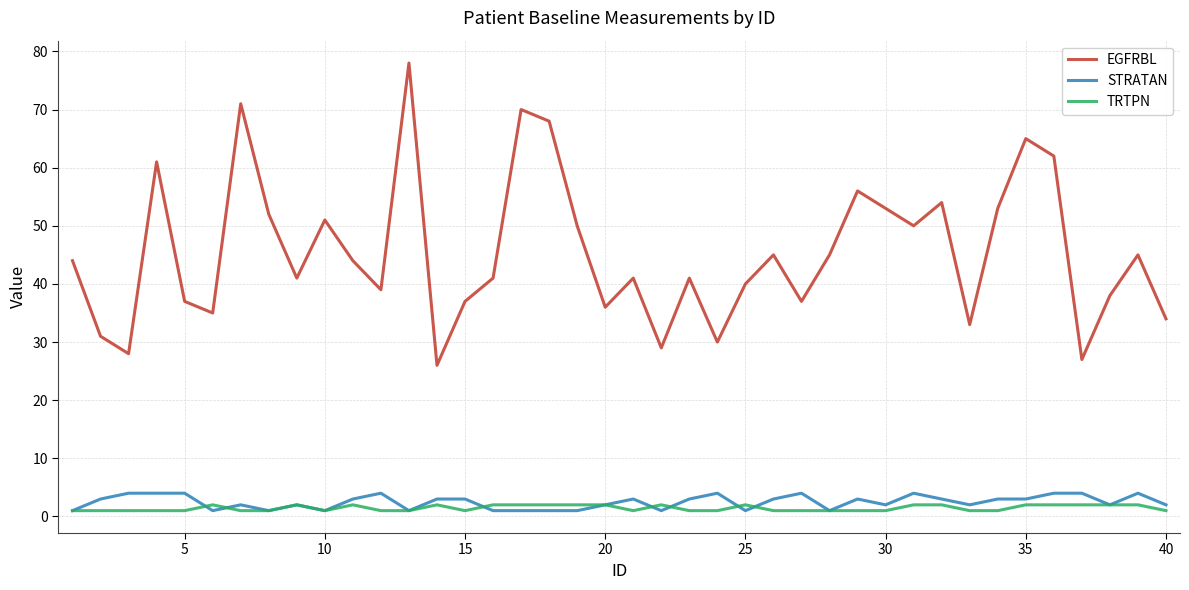

What is the maximum value shown in the chart?

78